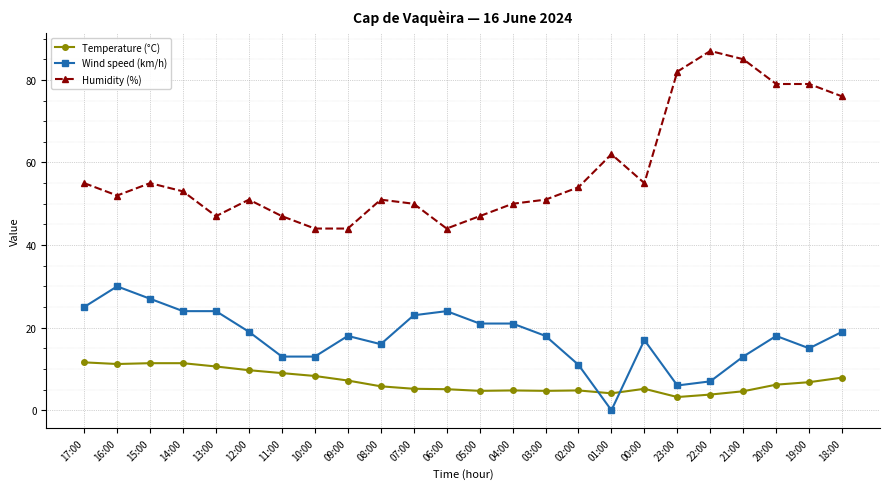

What is the difference between the Temperature (°C) values at 05:00 and 14:00?

6.7